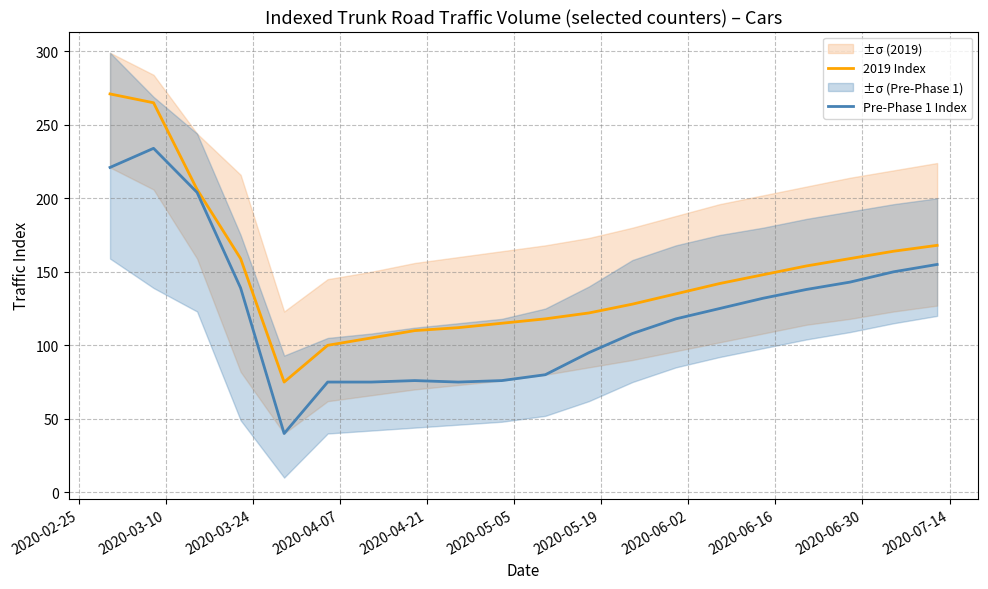

What is the value of the 2019 Index point at the 10th from the left?

115